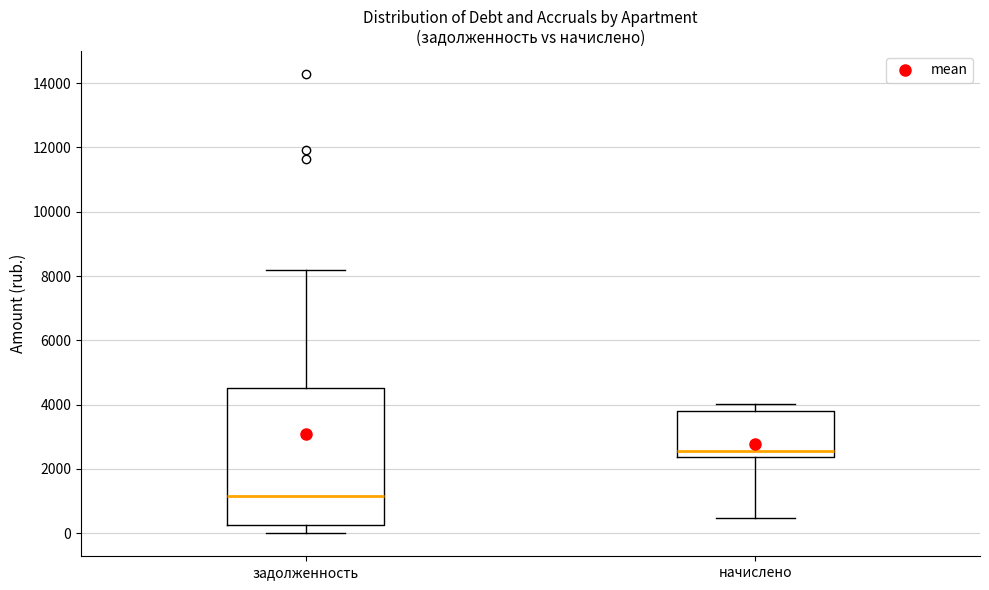

Which box has the highest median line?

начислено